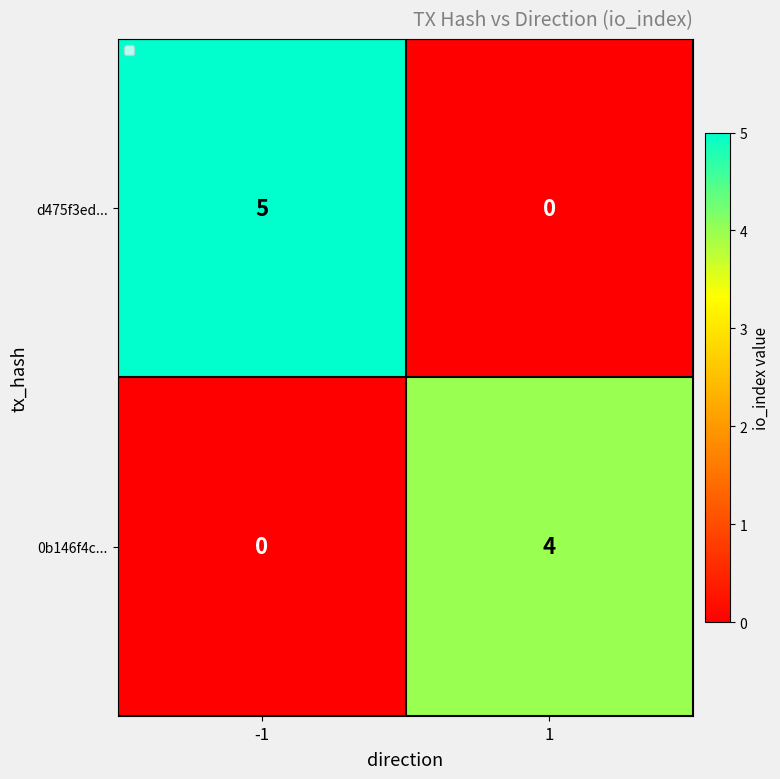

Reading left to right, extract all data points from this chart.

d475f3ed...: 5	0
0b146f4c...: 0	4